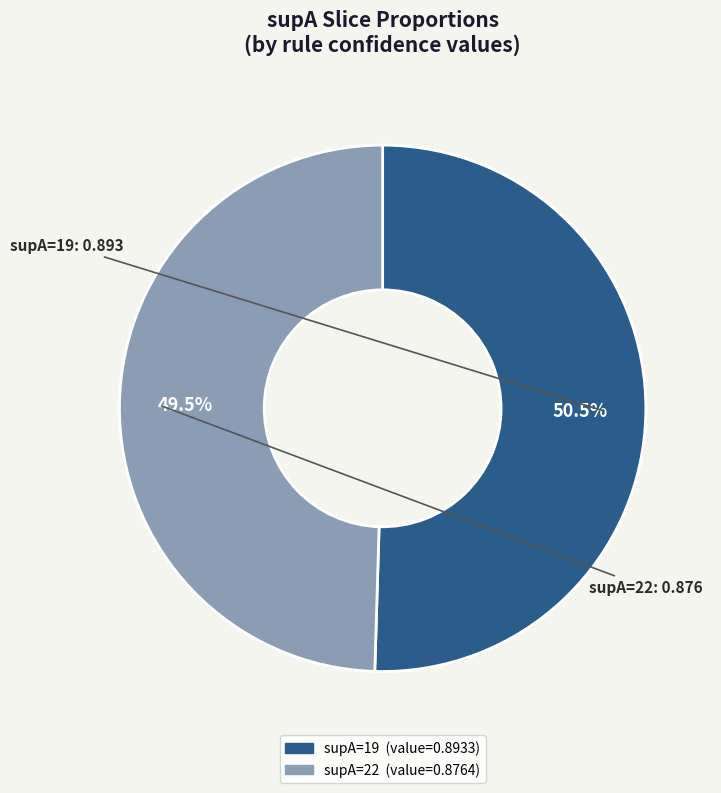

Is there a majority slice in this chart?

Yes